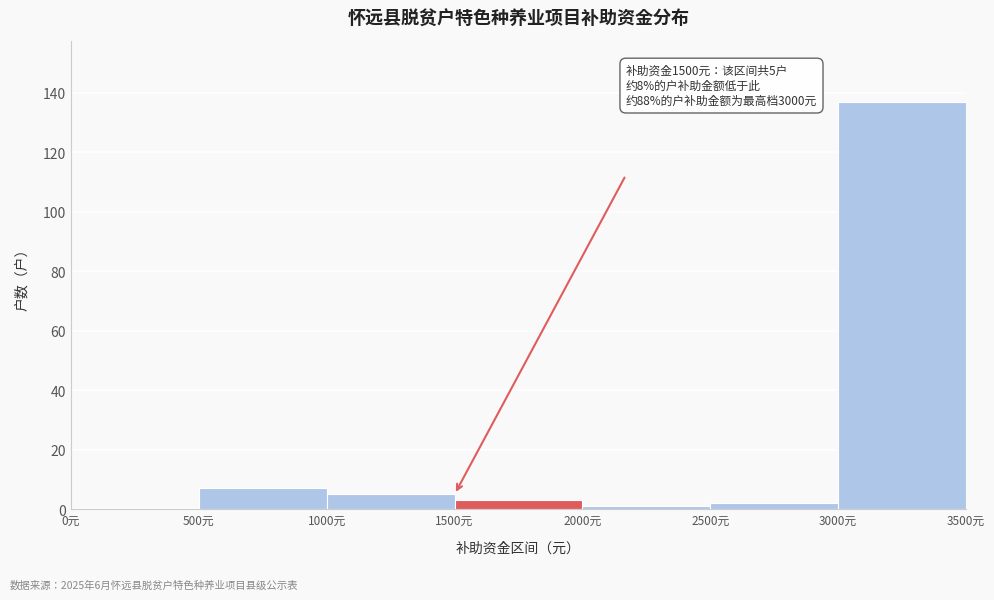

Over which range of the x-axis is the bar tallest?

3000 to 3500